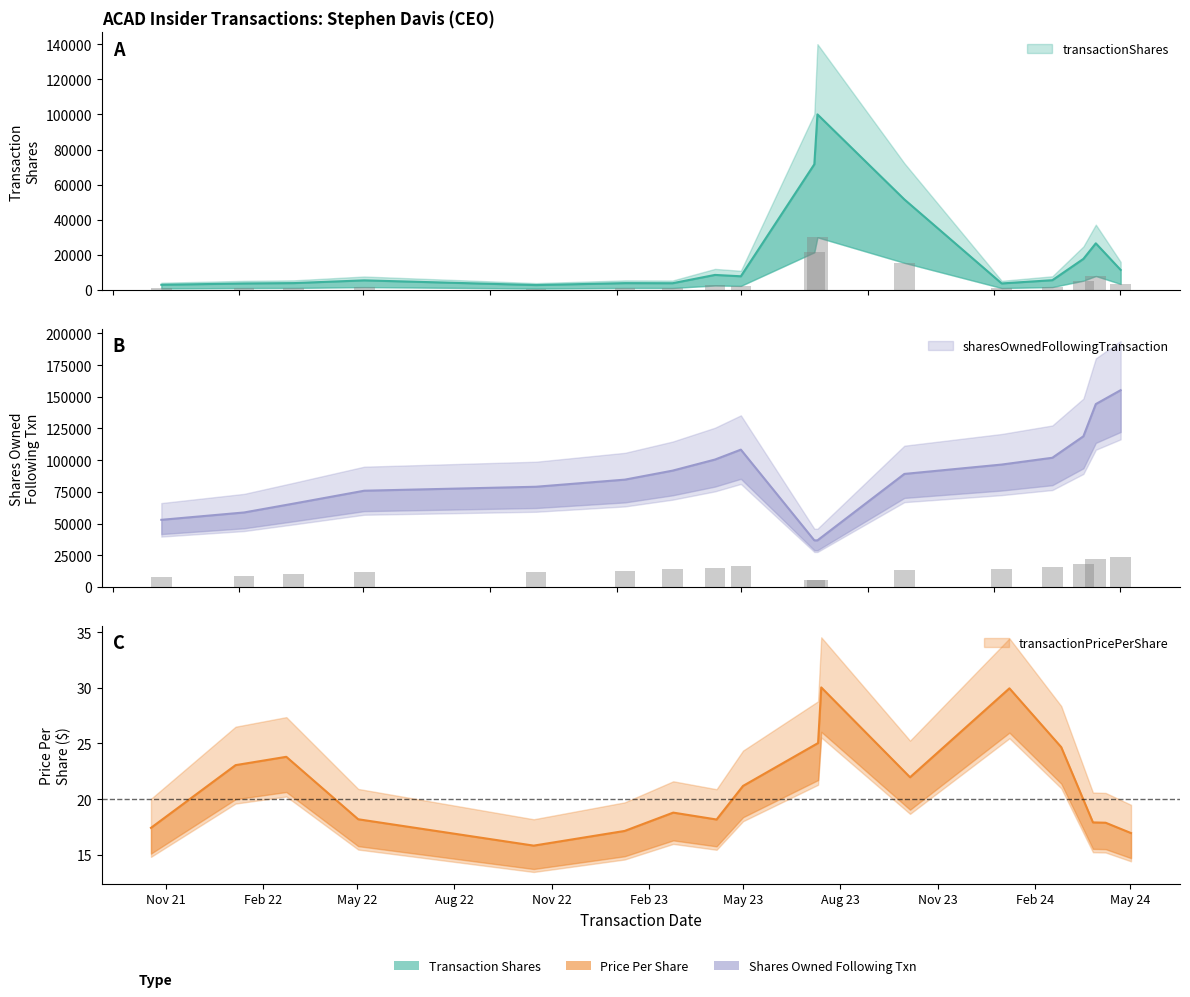

At which label does sharesOwnedFollowingTransaction reach its peak?

2024-05-02